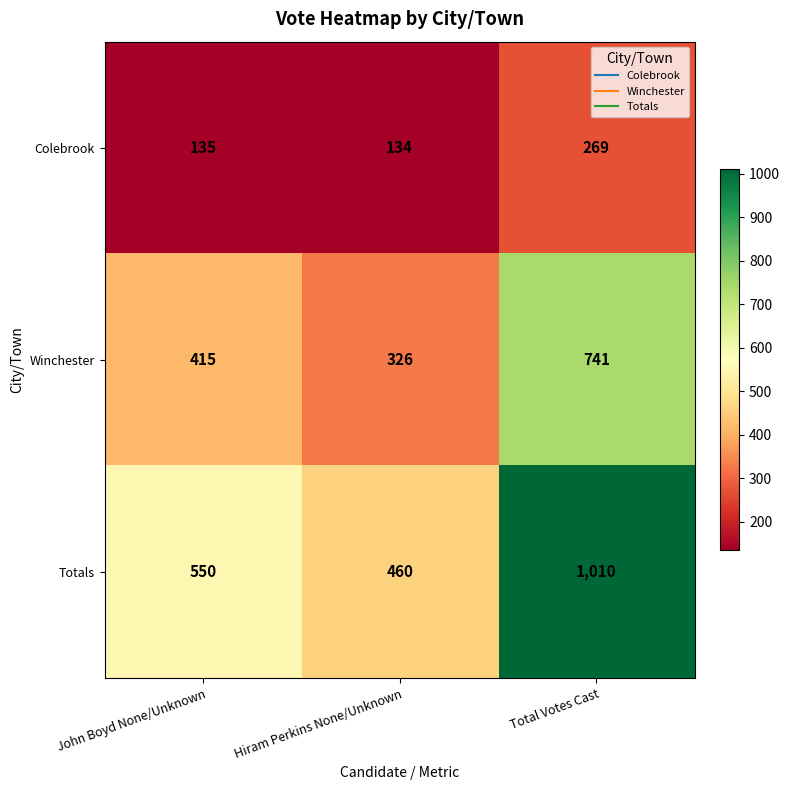

Which series has the largest range (max minus min)?

Totals